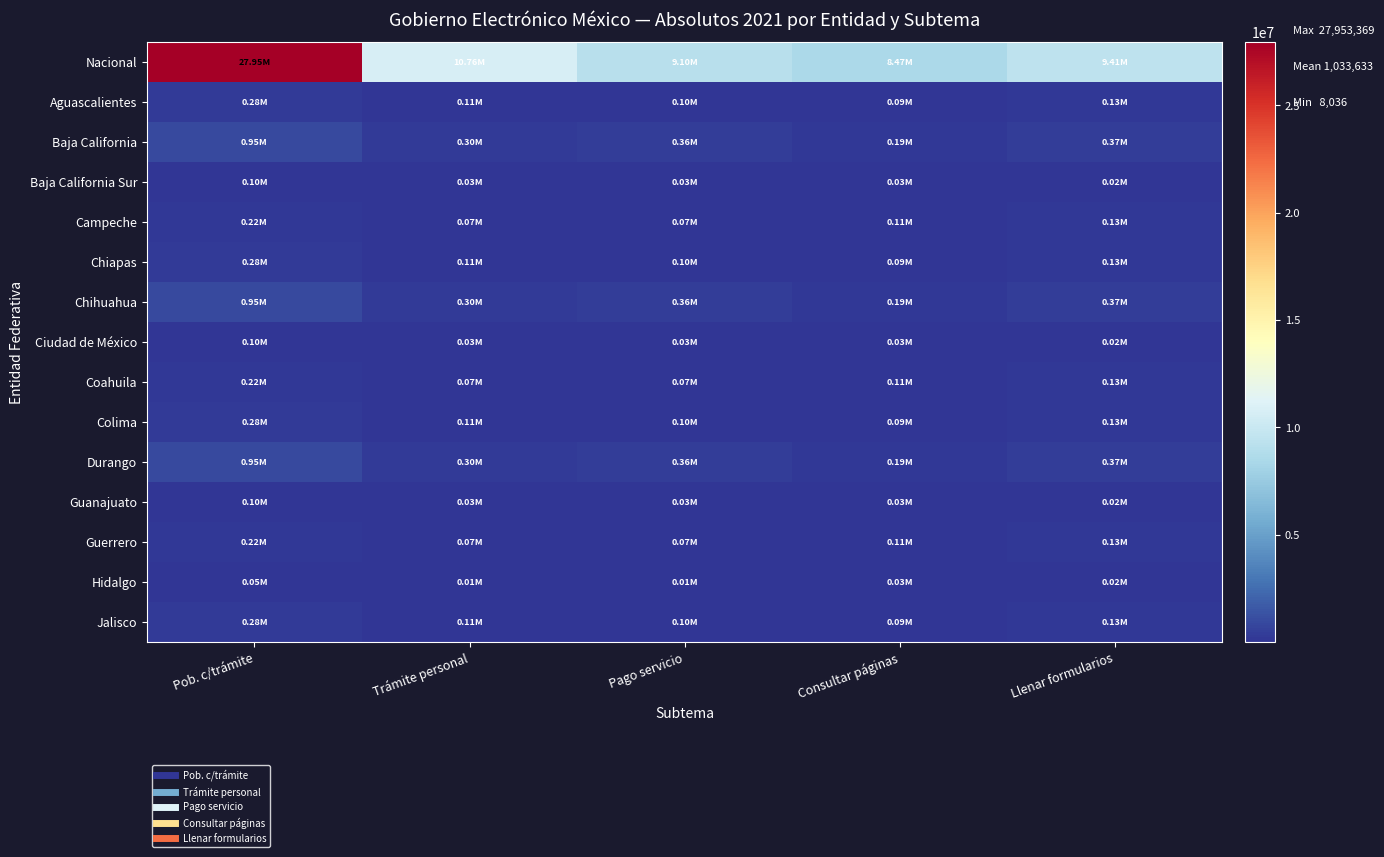

Which series has the largest total across all categories?

Nacional